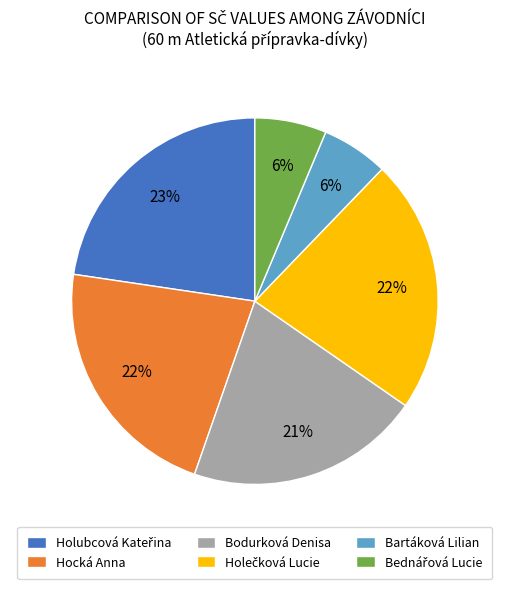

To the nearest percent, what is the difference between the largest and smallest slice percentages?

17%